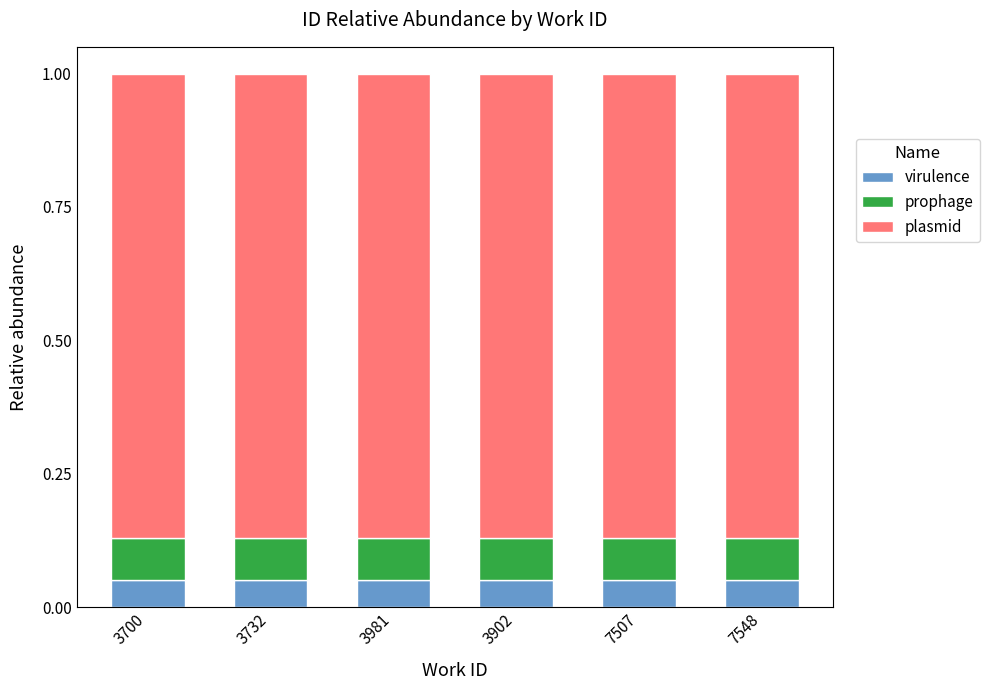

What is the sum of all virulence values?

0.3